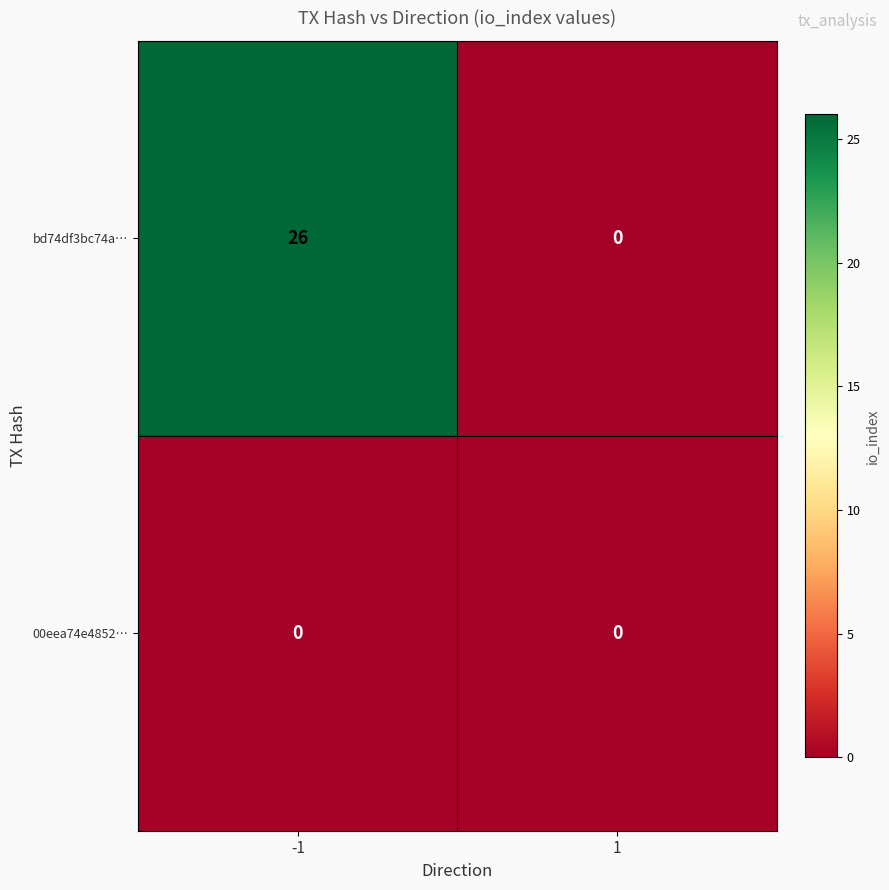

At which category is the sum across all series the highest?

-1